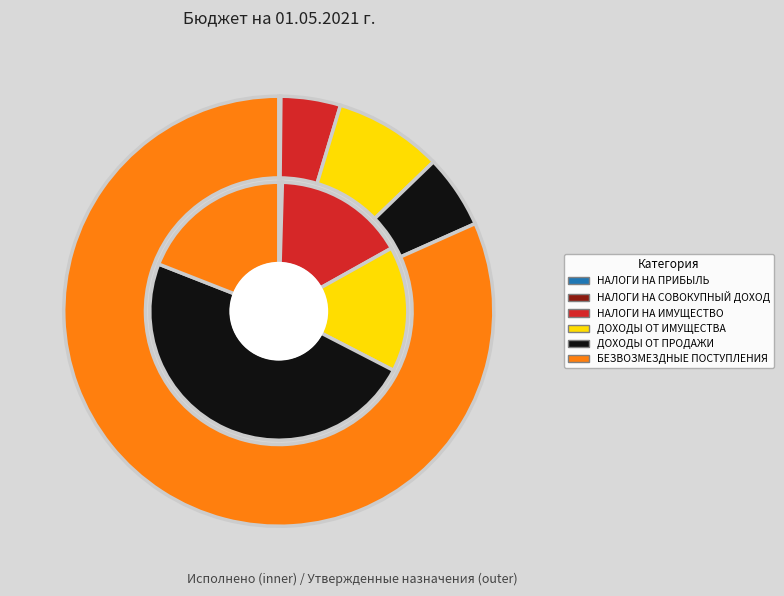

What is the change in value from НАЛОГИ НА ПРИБЫЛЬ, ДОХОДЫ to НАЛОГИ НА ИМУЩЕСТВО?

+861477.2